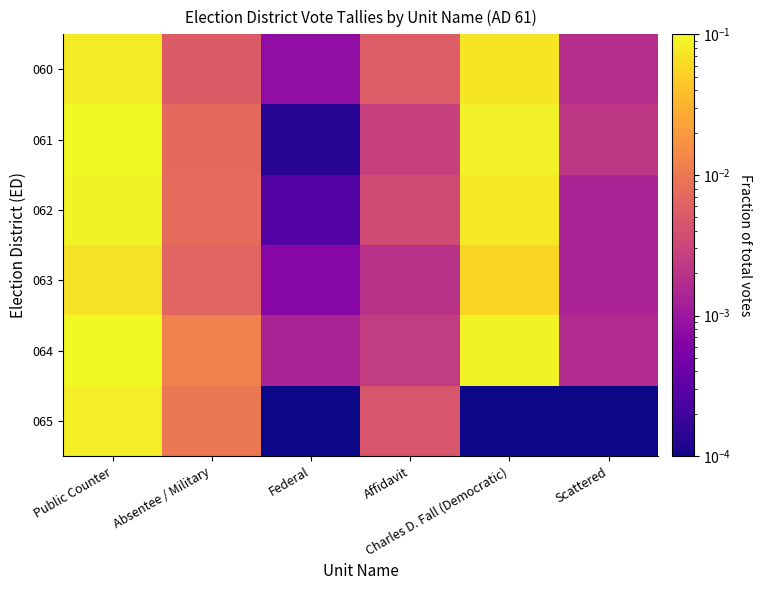

At how many categories does at least one series exceed 0?

6